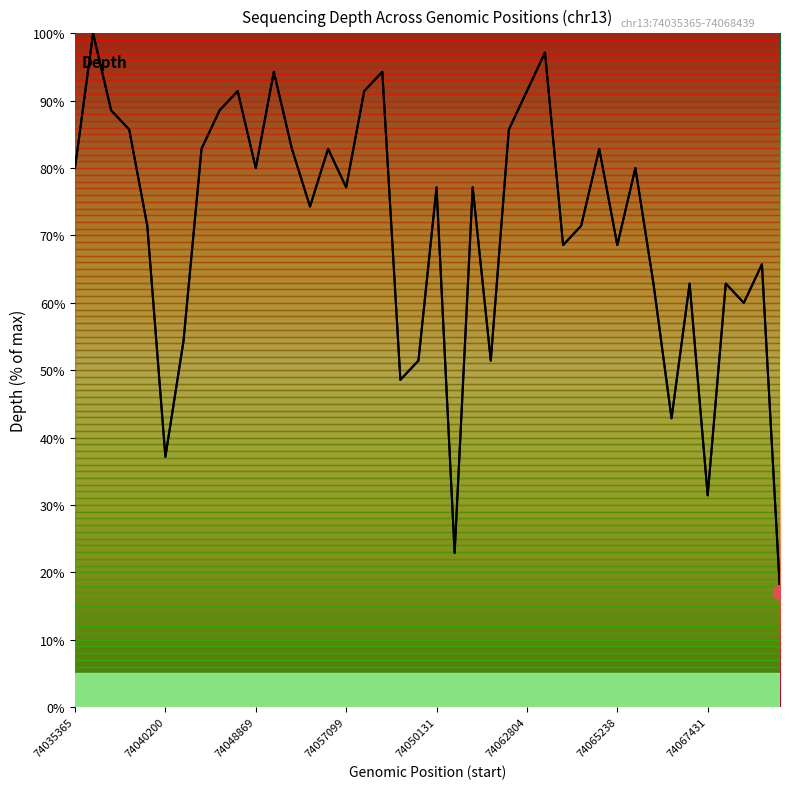

True or false: the data has more than 2 interior local peaks.

True